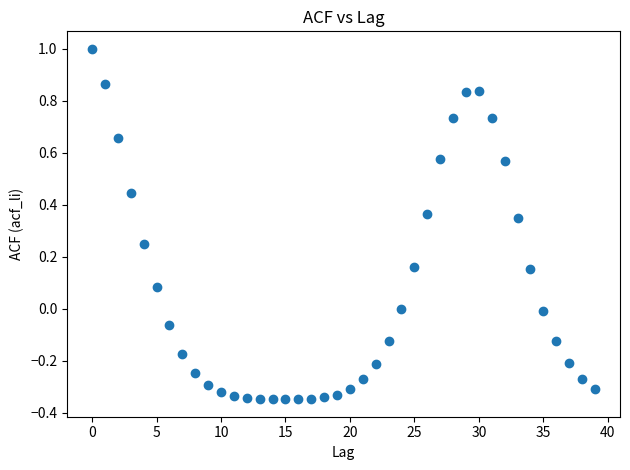

What is the range of Y values (max minus min)?

1.3